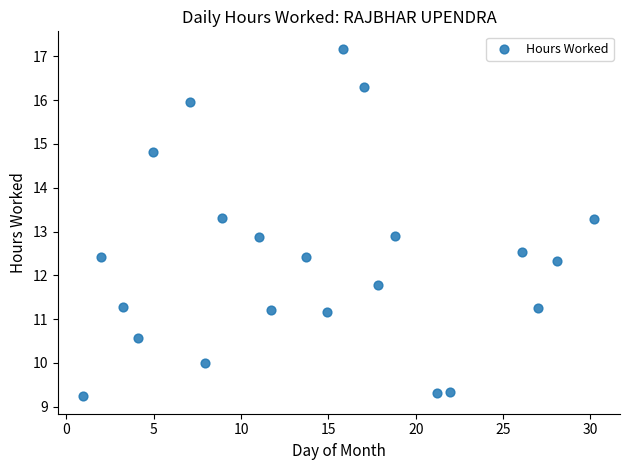

What is the range of Y values (max minus min)?

7.9